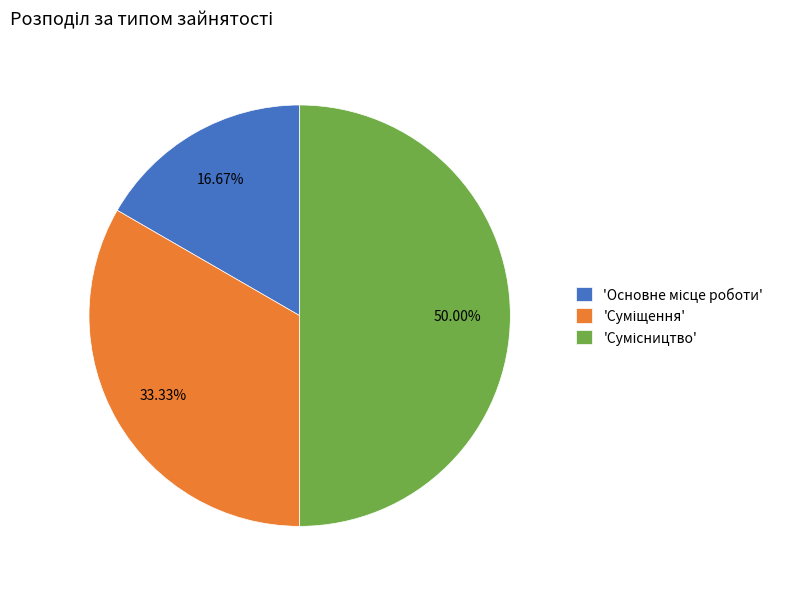

How many segments does this pie chart have?

3